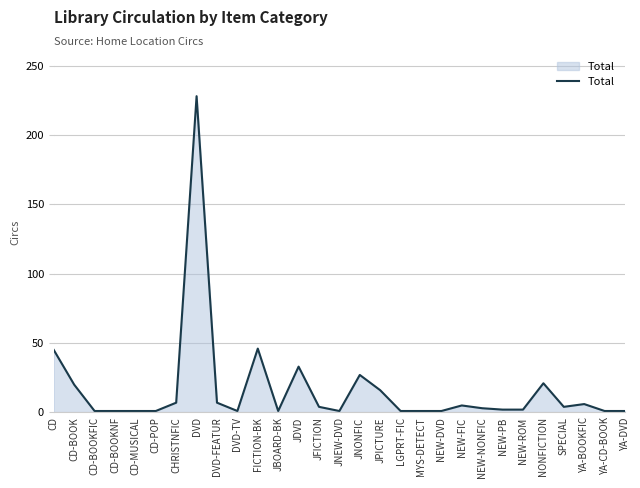

Which has a higher value, LGPRT-FIC or SPECIAL?

SPECIAL